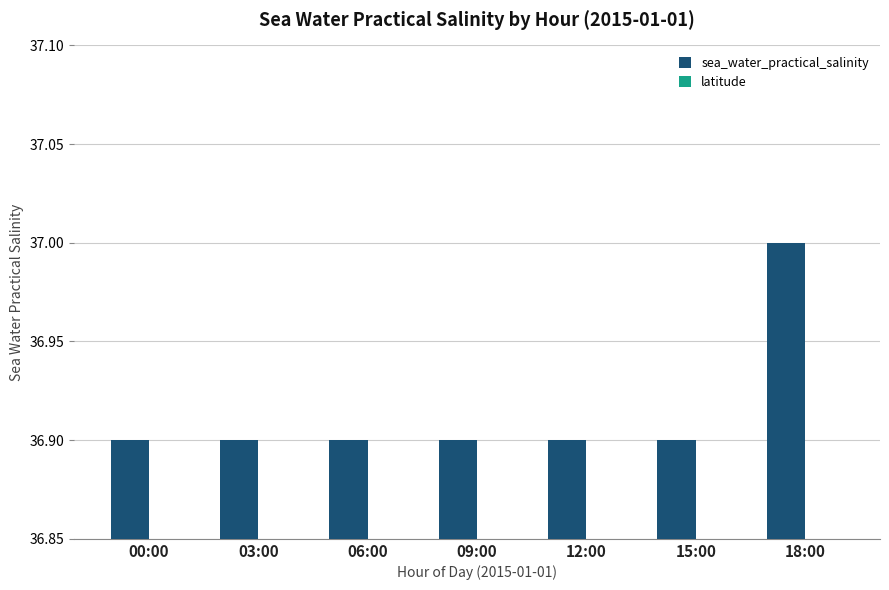

Which category has the lowest value across all series?

00:00